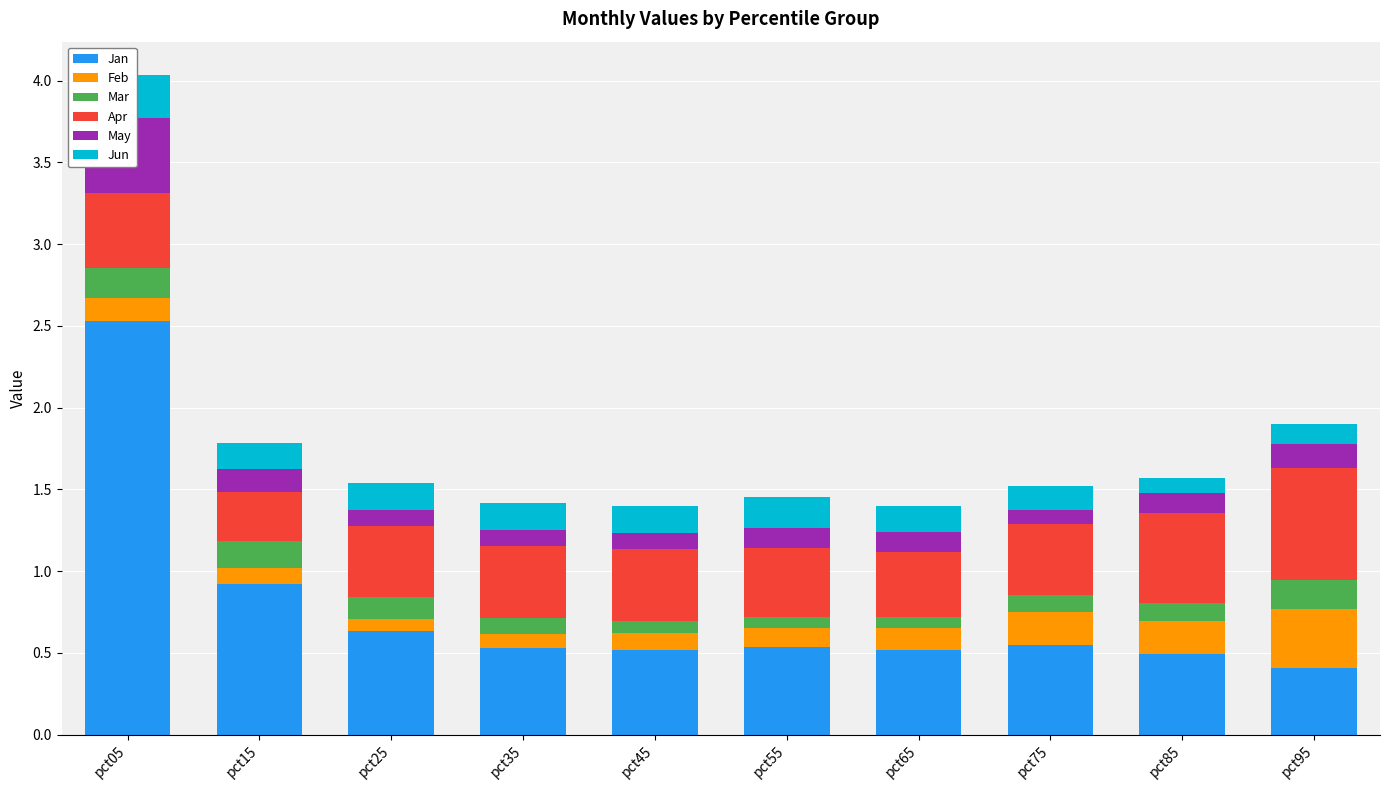

Reading right to left, what are all the values shown in this chart?

Jan: 0.4	0.5	0.5	0.5	0.5	0.5	0.5	0.6	0.9	2.5
Feb: 0.4	0.2	0.2	0.1	0.1	0.1	0.1	0.1	0.1	0.1
Mar: 0.2	0.1	0.1	0.1	0.1	0.1	0.1	0.1	0.2	0.2
Apr: 0.7	0.5	0.4	0.4	0.4	0.4	0.4	0.4	0.3	0.5
May: 0.1	0.1	0.1	0.1	0.1	0.1	0.1	0.1	0.1	0.5
Jun: 0.1	0.1	0.1	0.2	0.2	0.2	0.2	0.2	0.2	0.3